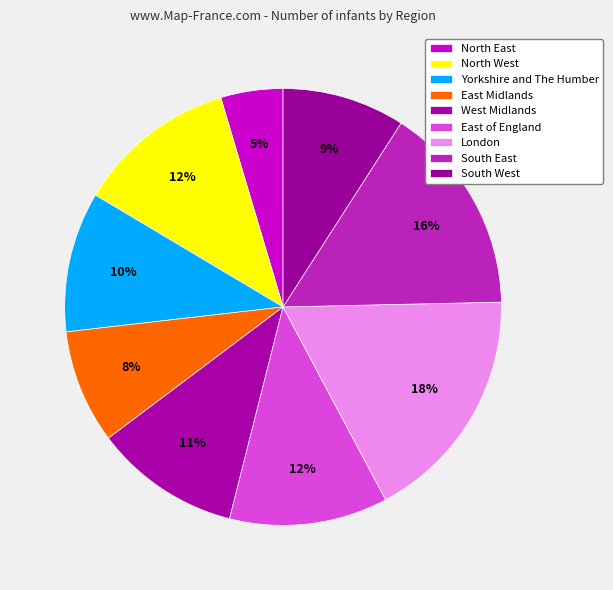

To the nearest percent, what is the difference between the largest and smallest slice percentages?

13%